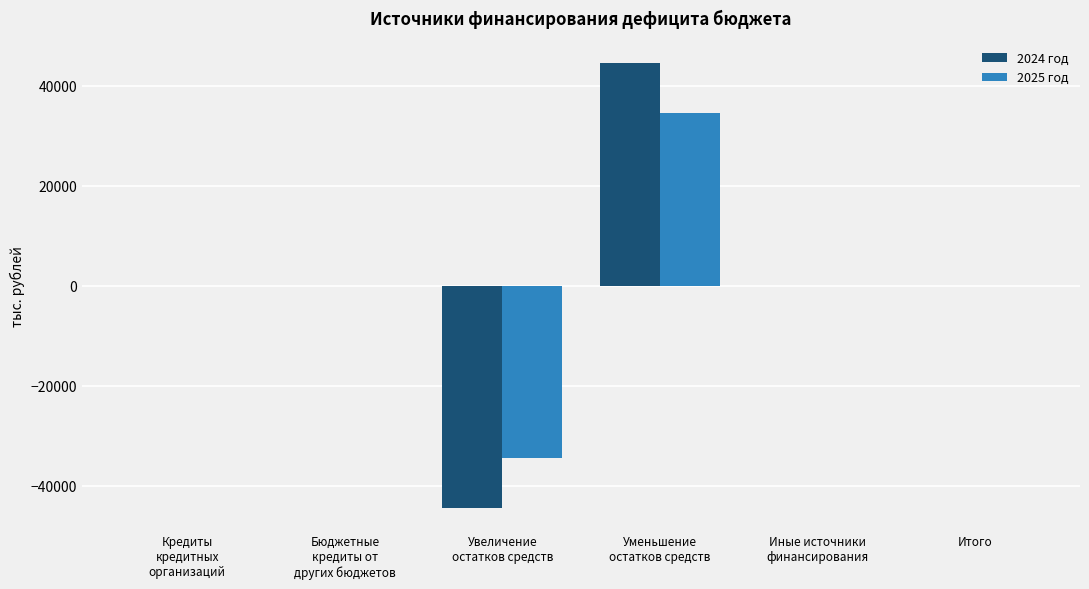

The 2025 год series shows 34441.4 at Уменьшение
остатков средств. True or false?

True